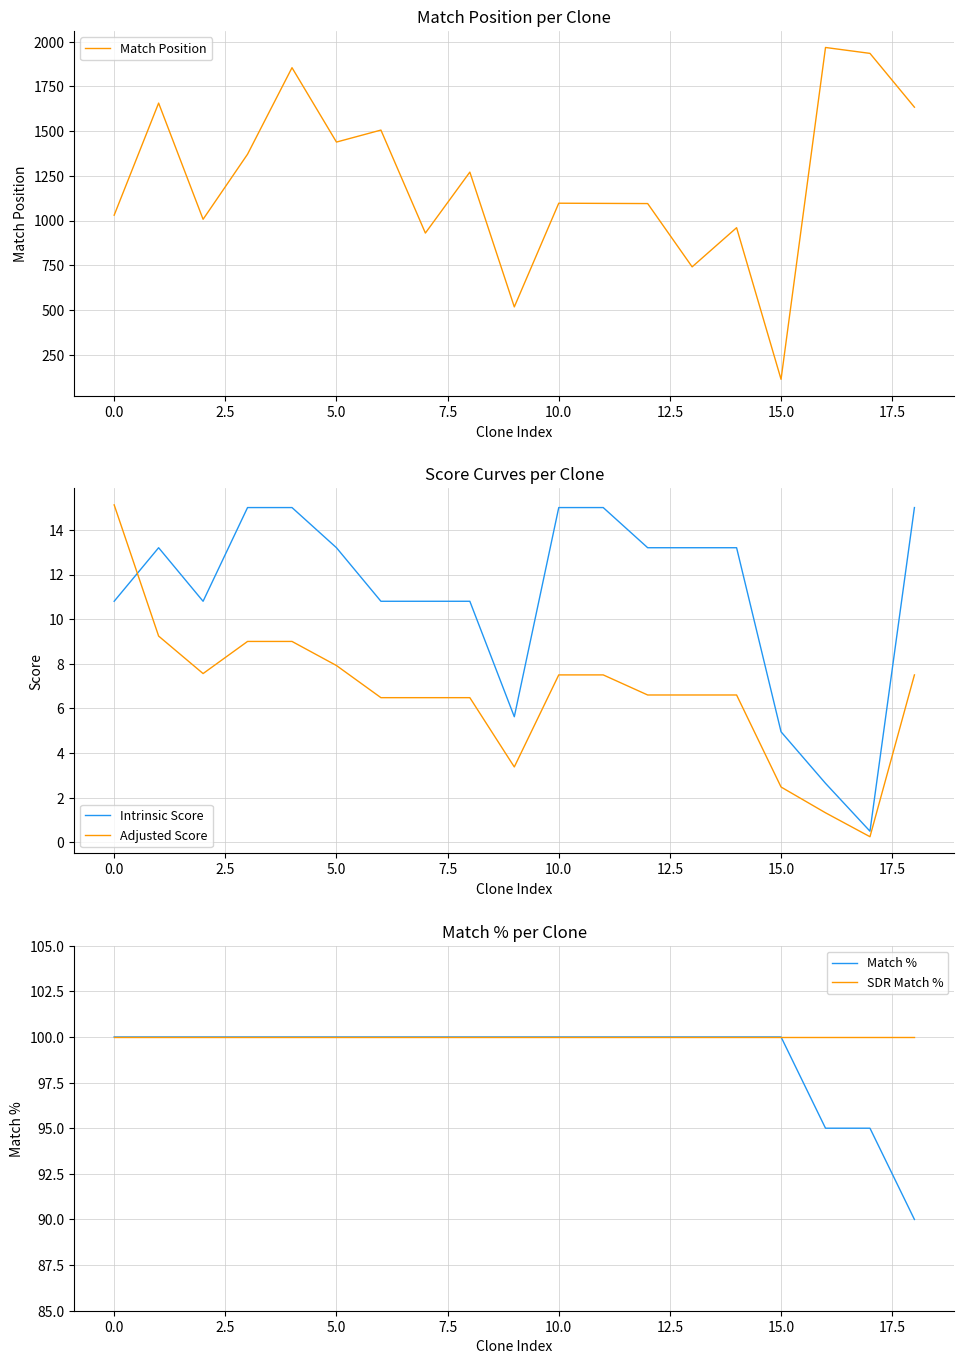

List the series in order of their peak value, lowest first.

Intrinsic Score, Adjusted Score, Match %, SDR Match %, Match Position